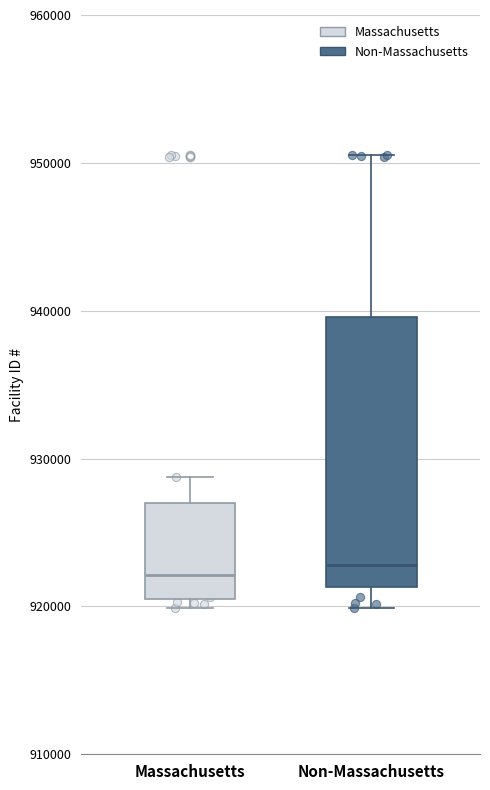

Comparing the boxes themselves (not the whiskers), which one is the tallest?

Non-Massachusetts